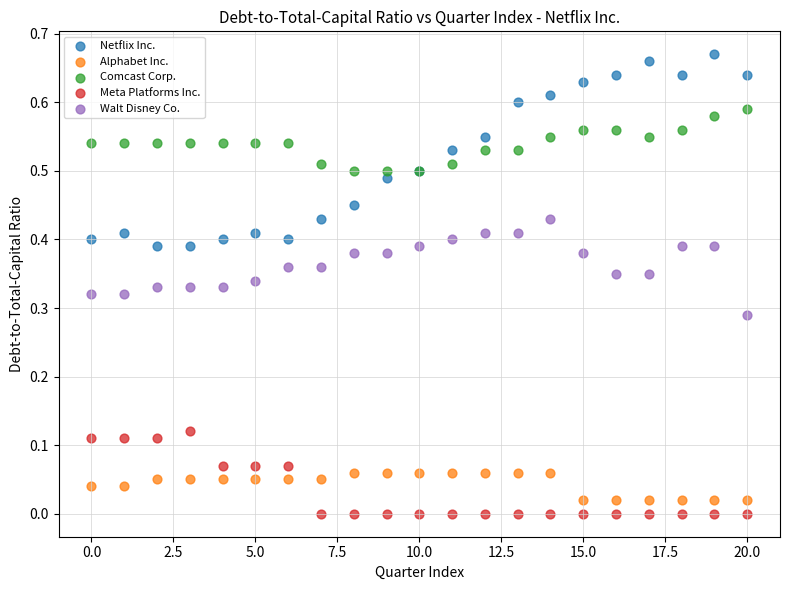

Which series contains the lowest Y value?

Meta Platforms Inc.